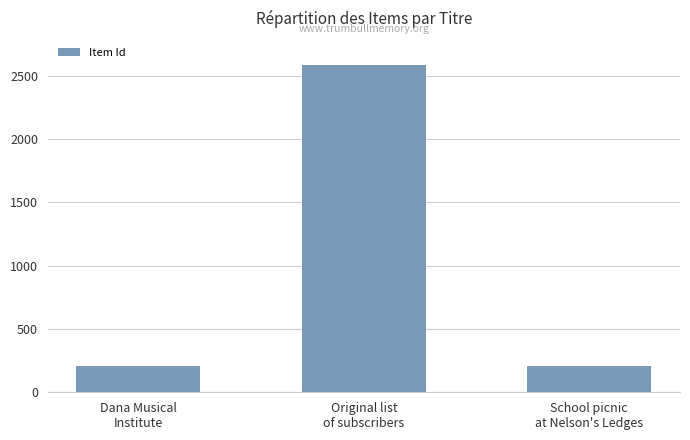

What is the sum of all values?

2996